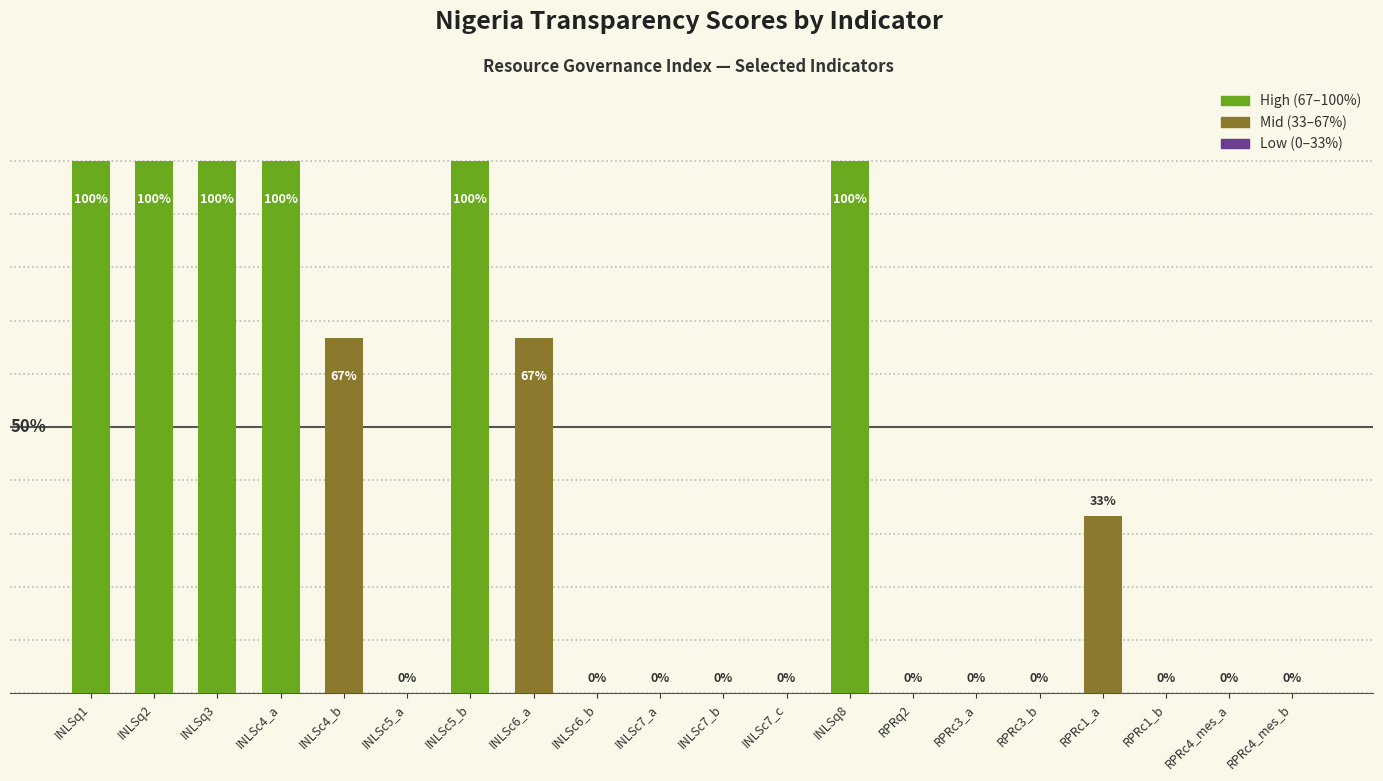

Which has a higher value, INLSq1 or RPRc4_mes_b?

INLSq1